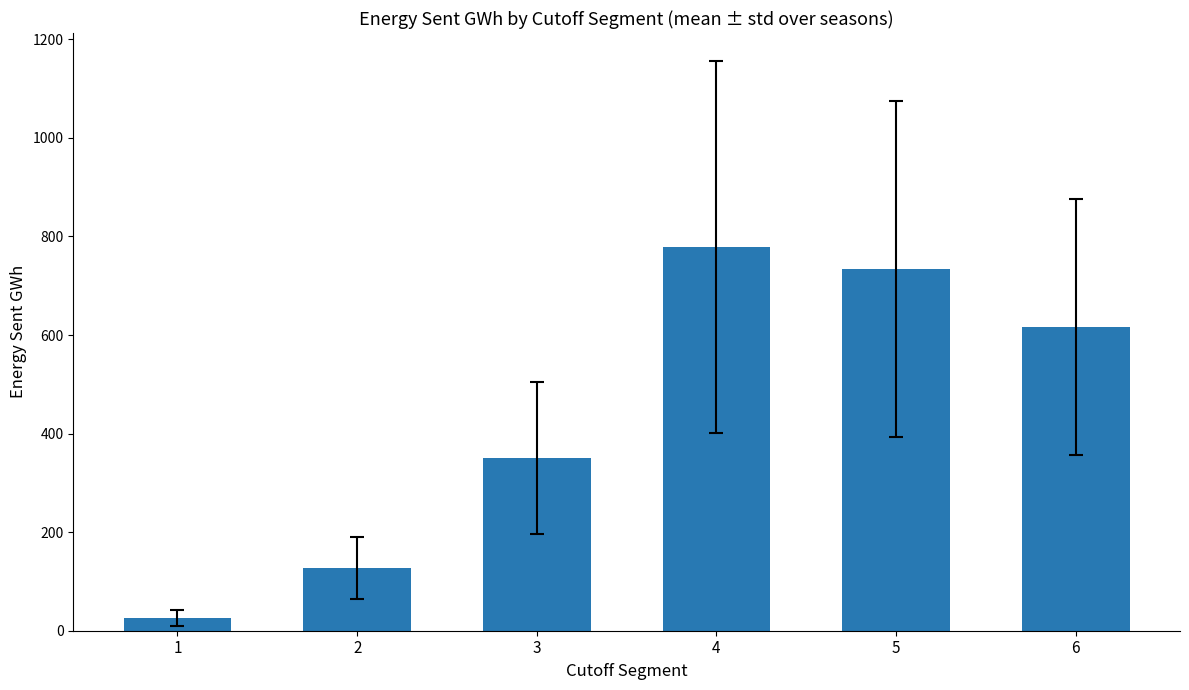

What is the change in value from 2 to 6?

+490.0